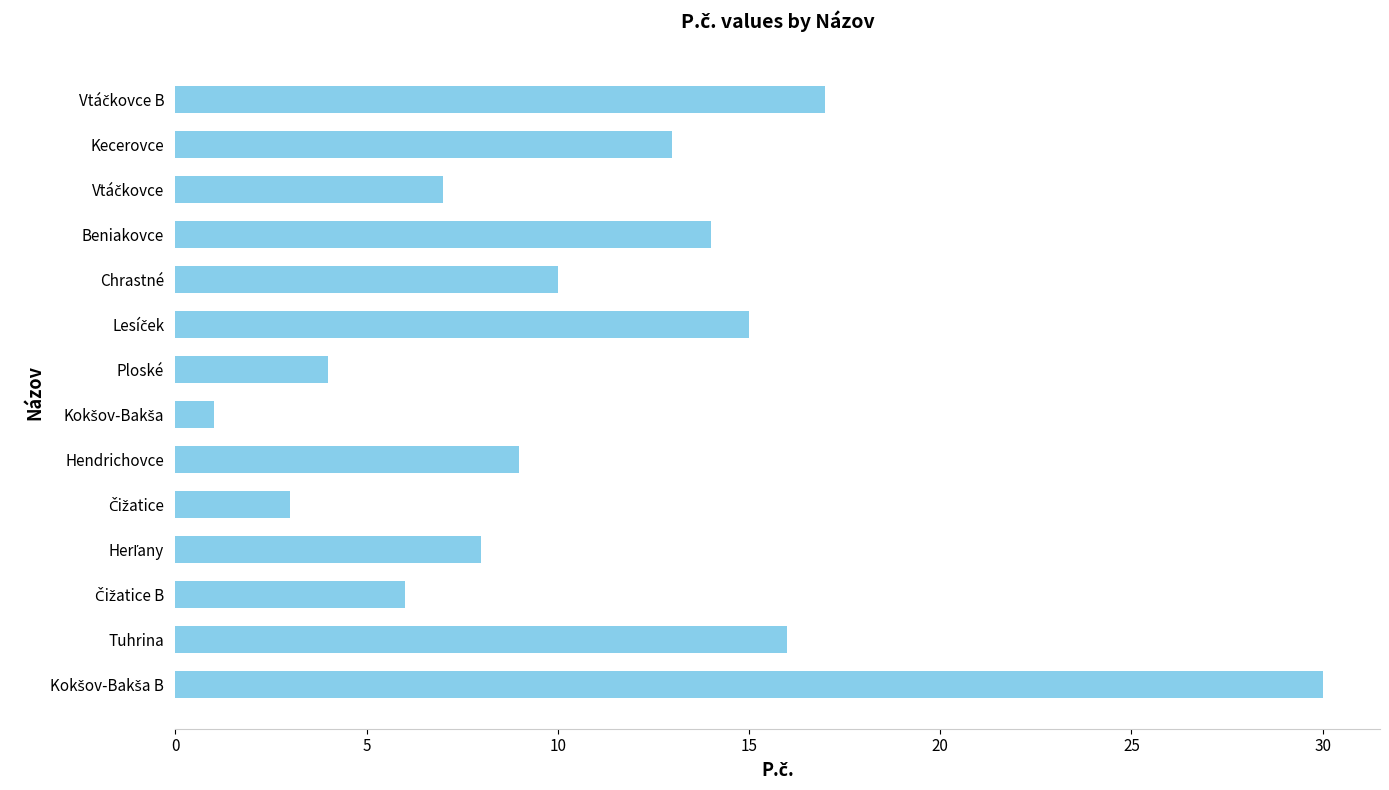

What is the average value?

11